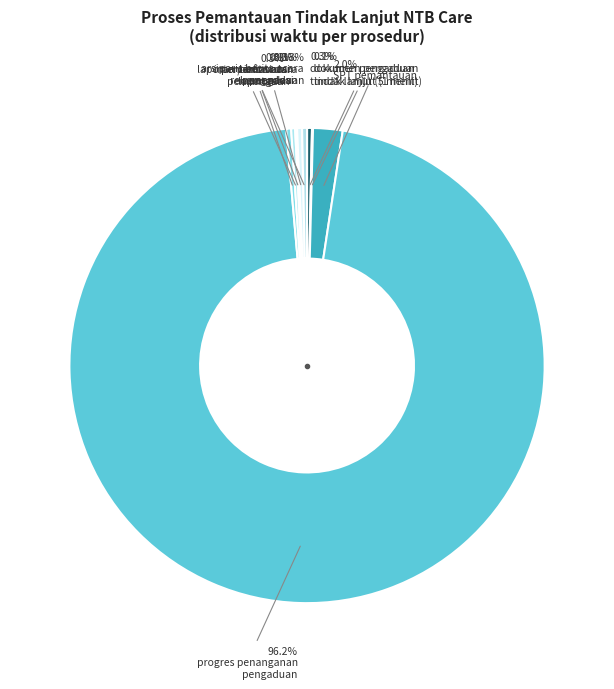

What is the largest slice in the pie chart?

progres penanganan pengaduan